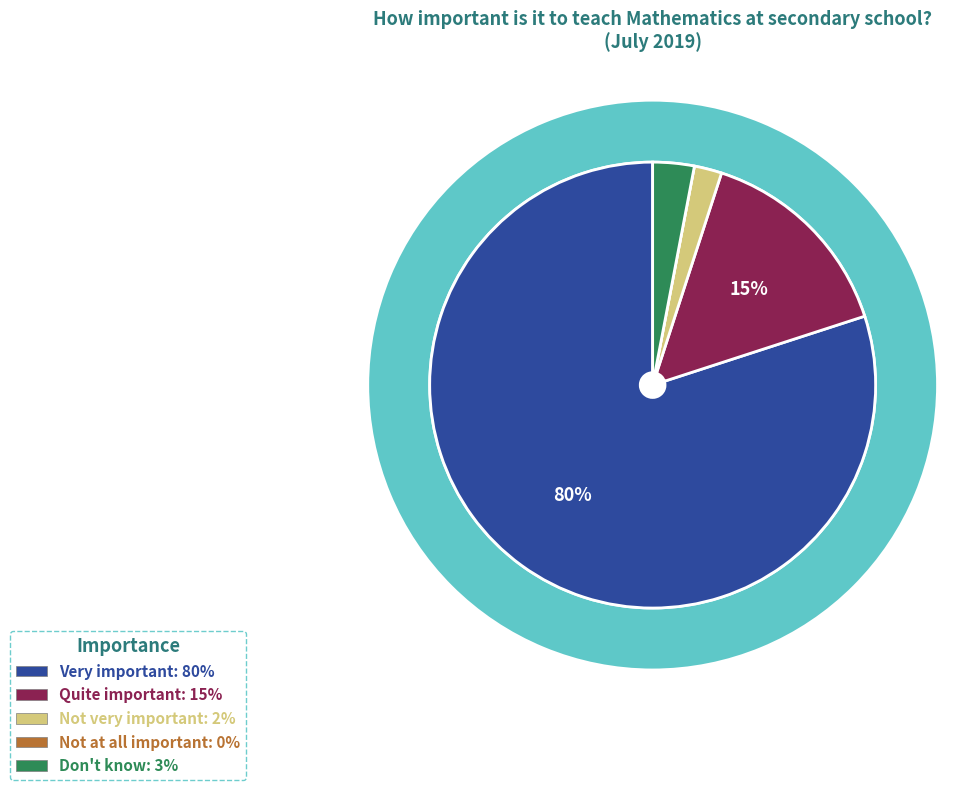

To the nearest percent, what is the combined percentage of Not at all important and Quite important?

15%